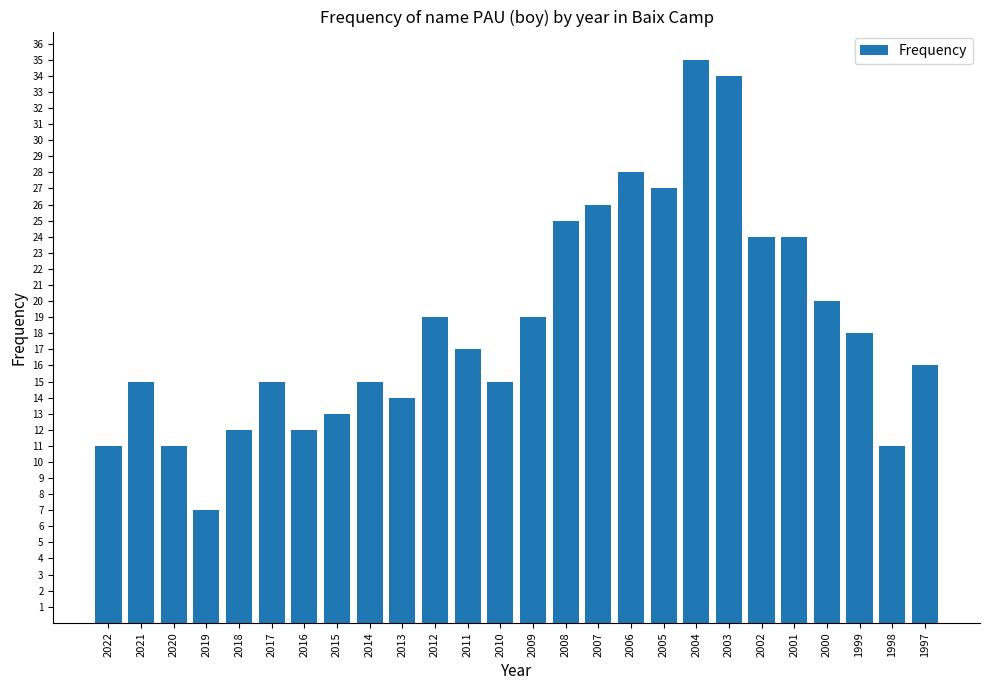

Approximately how many times larger is the value at 2007 compared to 2016?

2.2